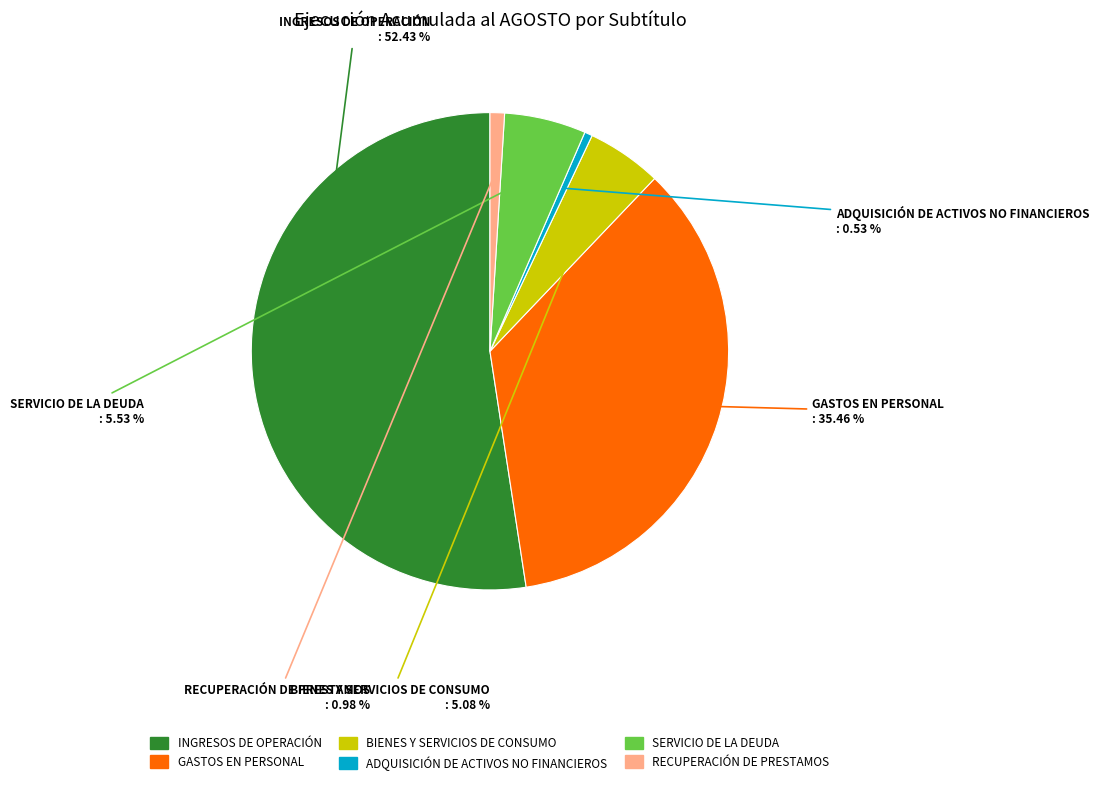

Between RECUPERACIÓN DE PRESTAMOS and SERVICIO DE LA DEUDA, which is larger?

SERVICIO DE LA DEUDA